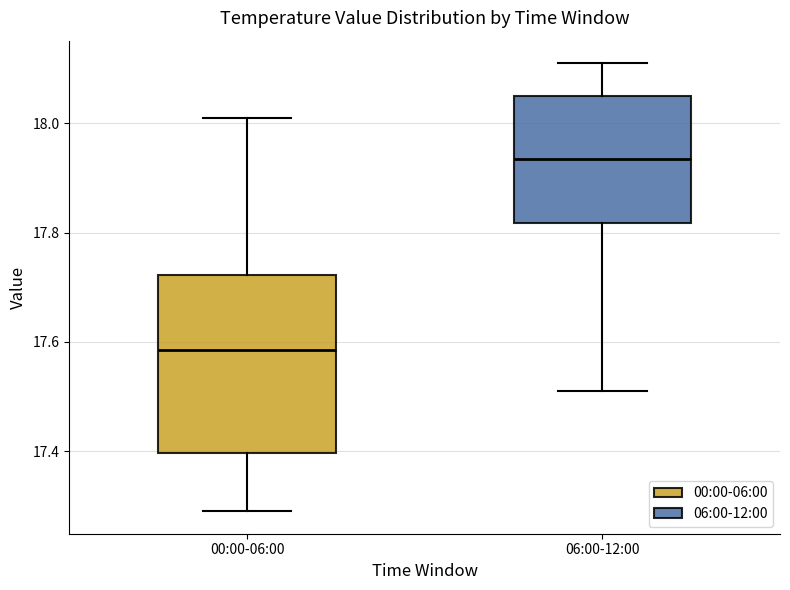

Which box's median line is the highest?

06:00-12:00